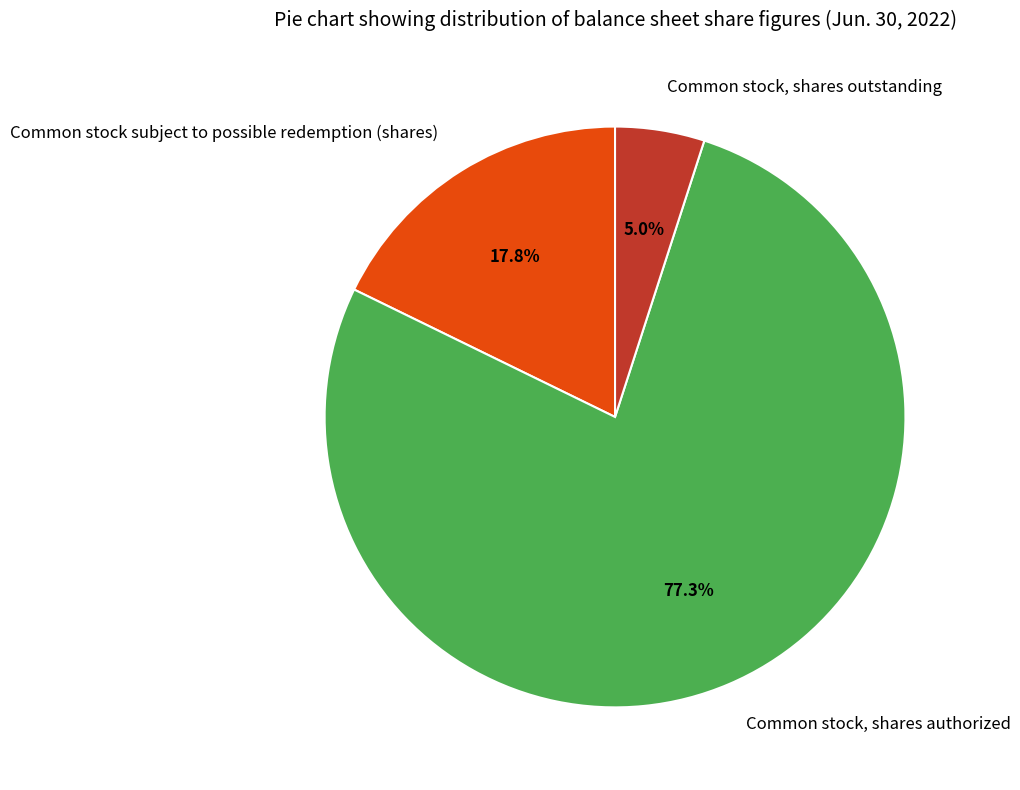

To the nearest percent, what portion does Common stock, shares authorized represent?

77%